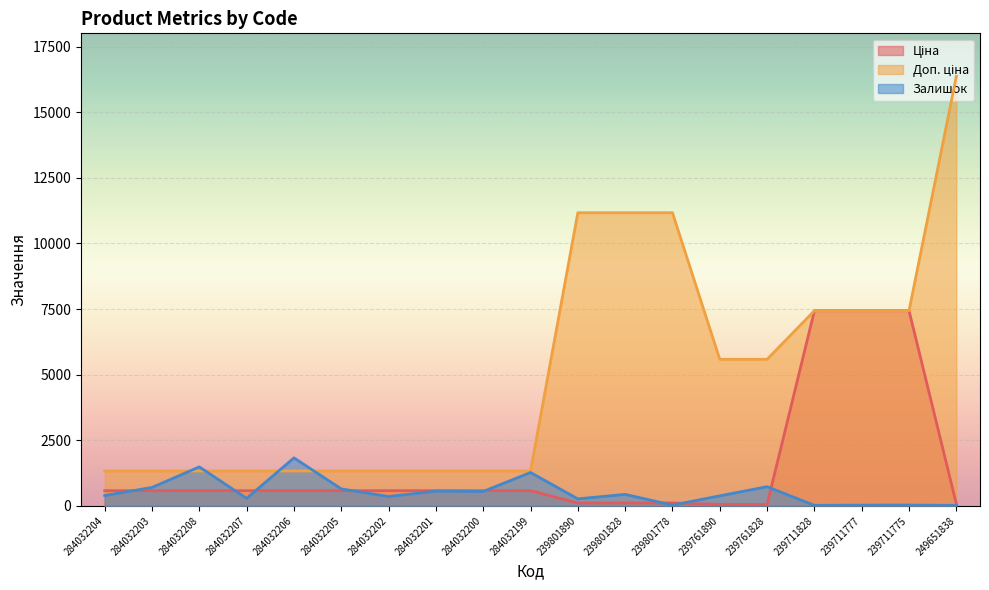

True or false: Залишок and Доп. ціна intersect in this chart.

True